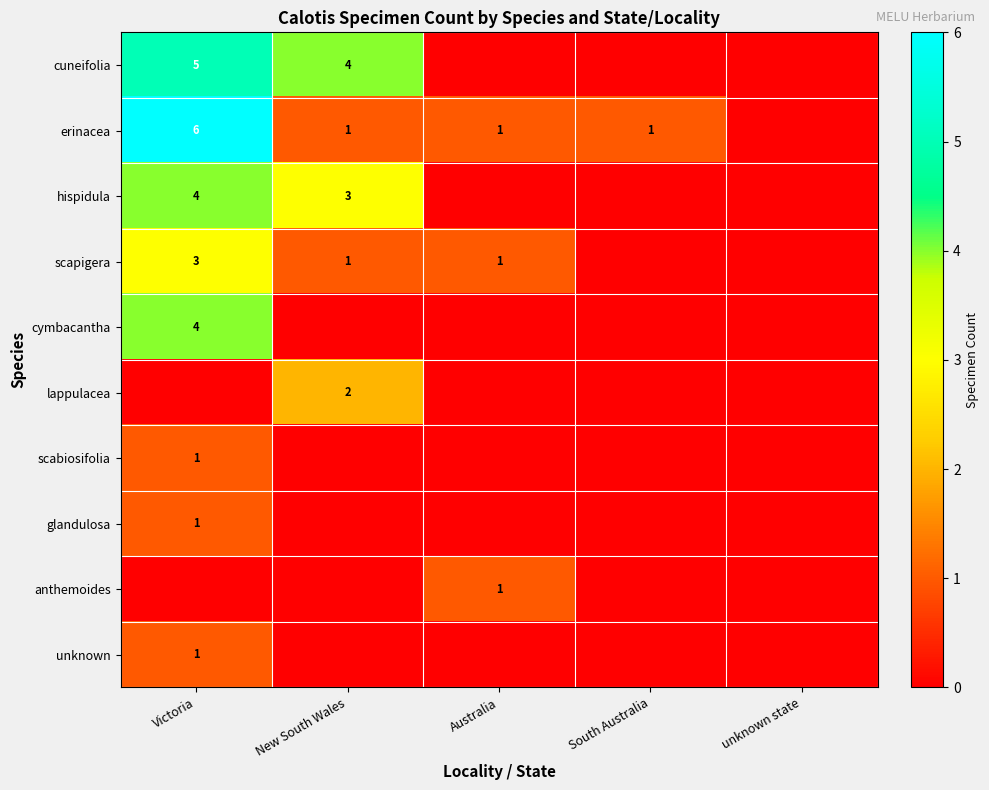

The value of glandulosa at Victoria is 2. True or false?

False